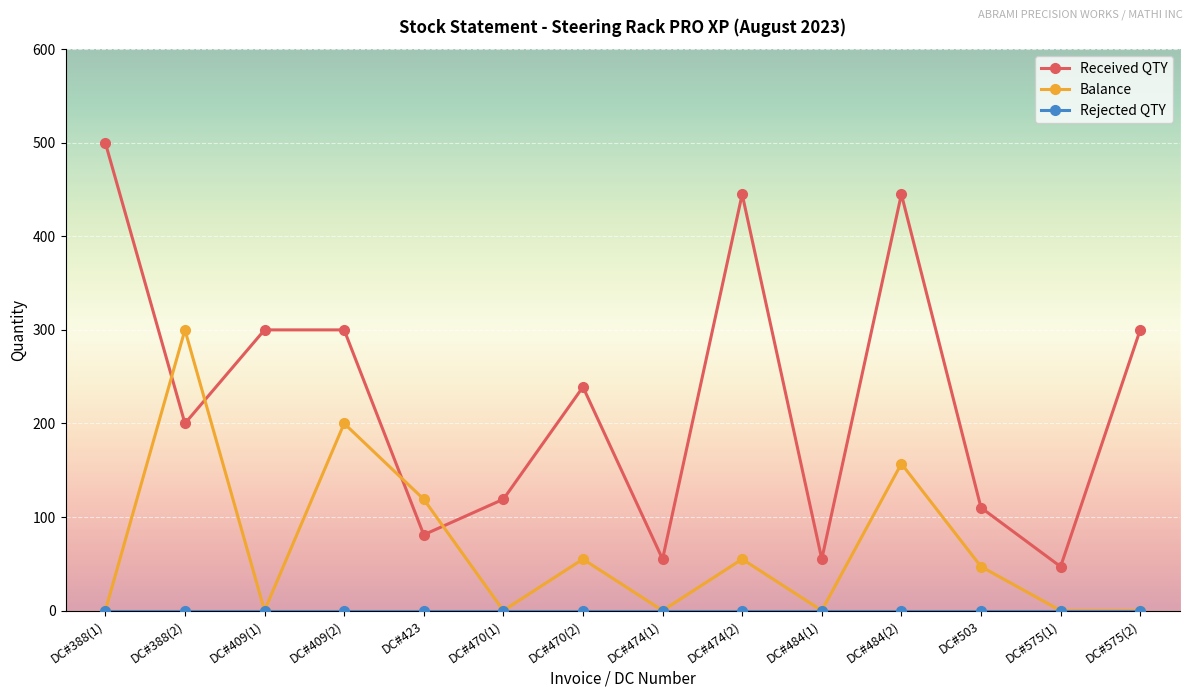

Which series has the widest spread of values?

Received QTY